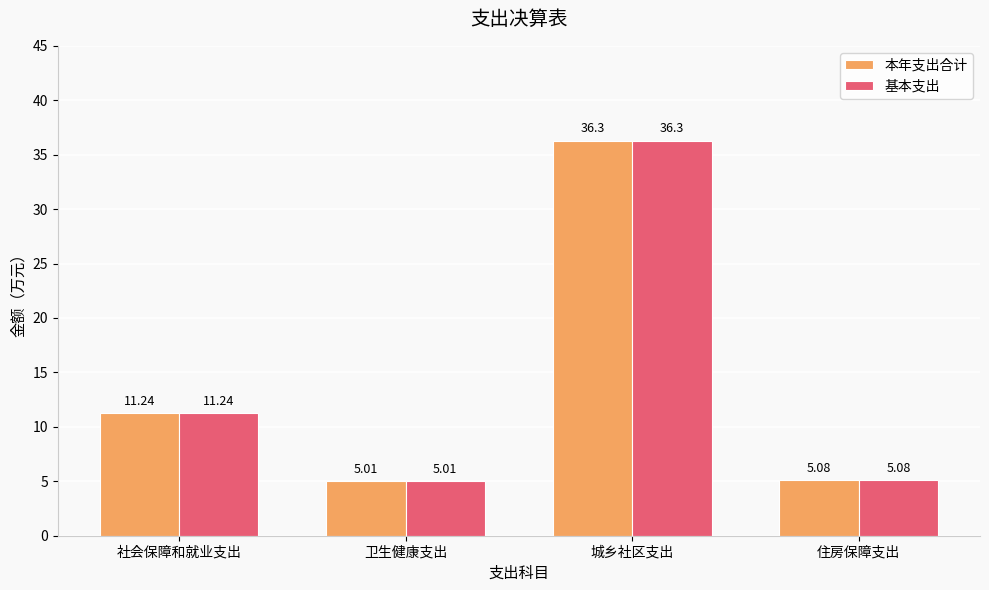

At which category is the sum across all series the highest?

城乡社区支出